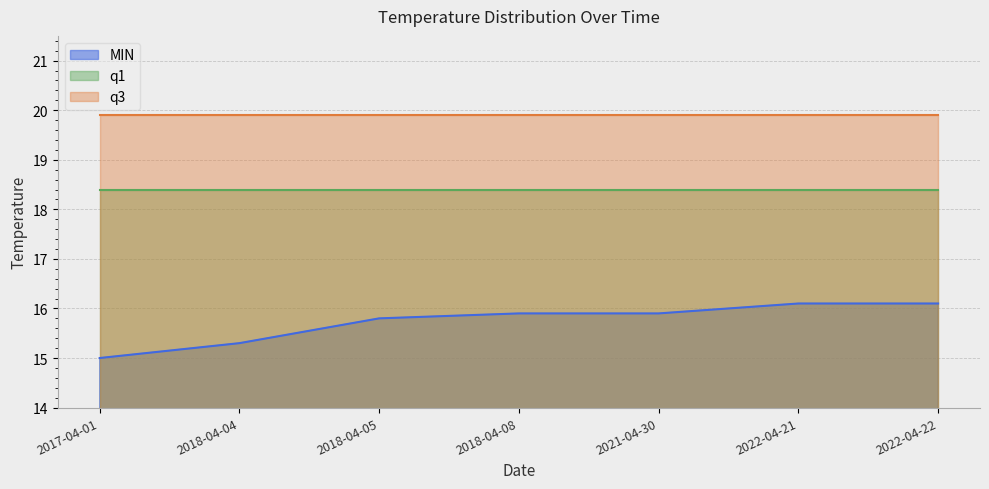

List the series in order of their overall mean, highest first.

q3, q1, MIN